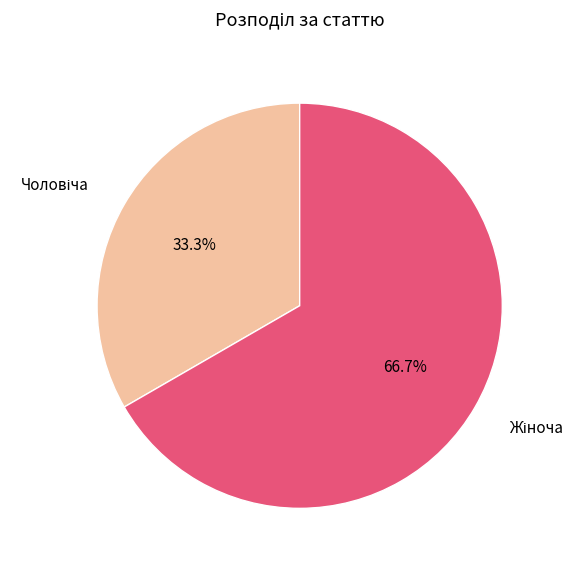

Is there any slice that represents more than half of the pie?

Yes